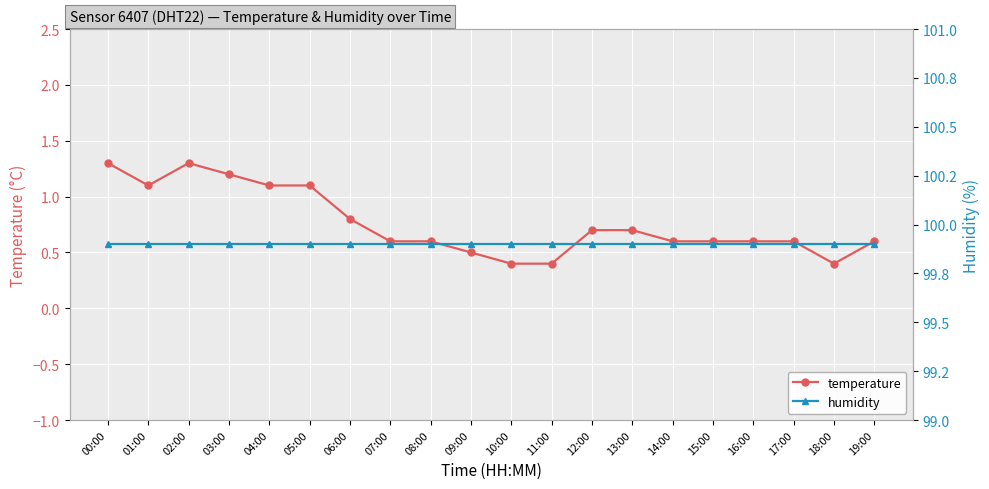

List the labels in order of temperature value, largest first.

00:00, 02:00, 03:00, 01:00, 04:00, 05:00, 06:00, 12:00, 13:00, 07:00, 08:00, 14:00, 15:00, 16:00, 17:00, 19:00, 09:00, 10:00, 11:00, 18:00